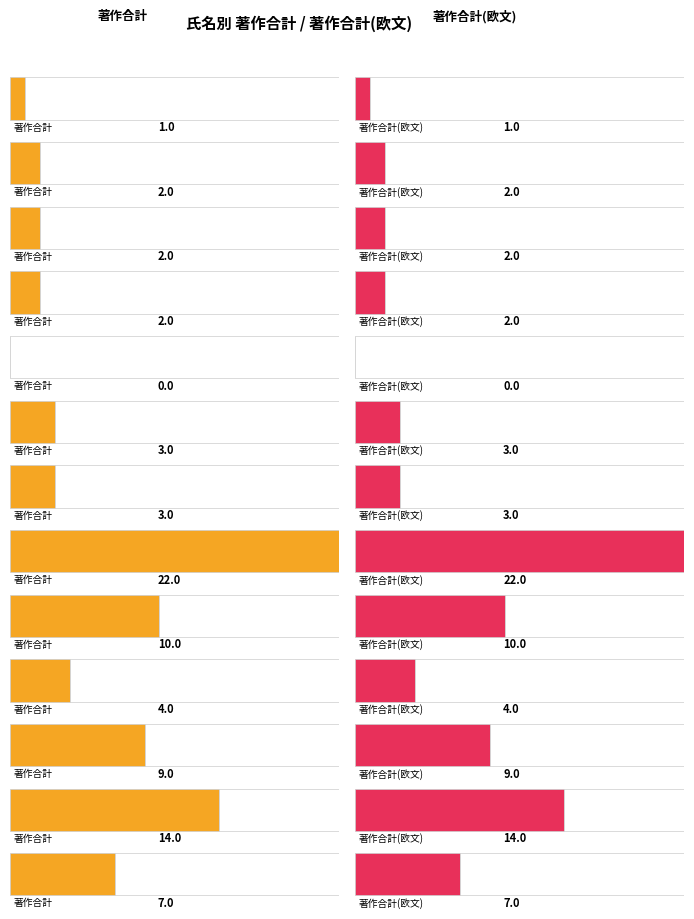

How many data points in 著作合計 are less than 3?

5